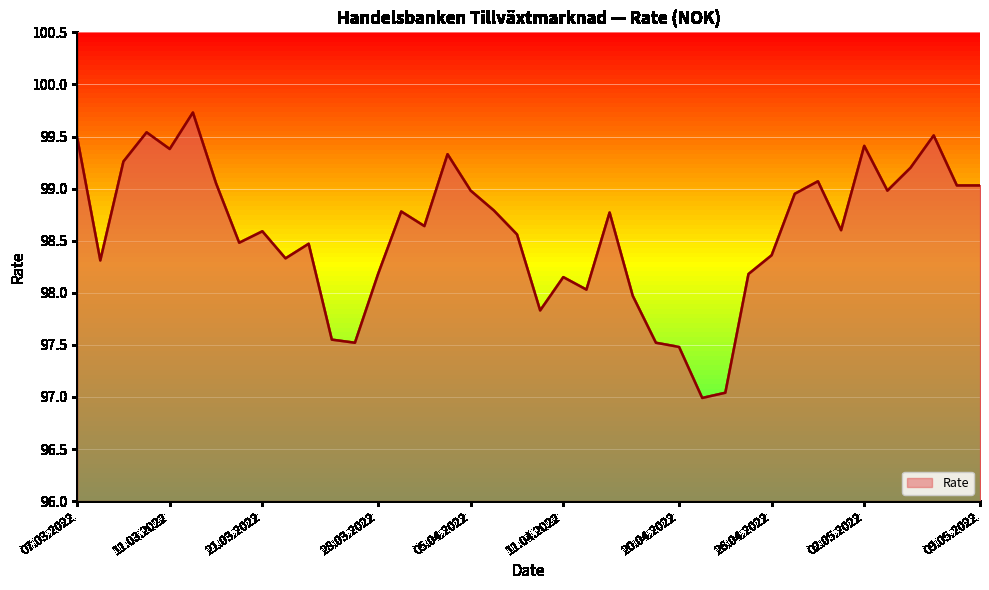

Where is the data nearest to the value 98?

14.04.2022